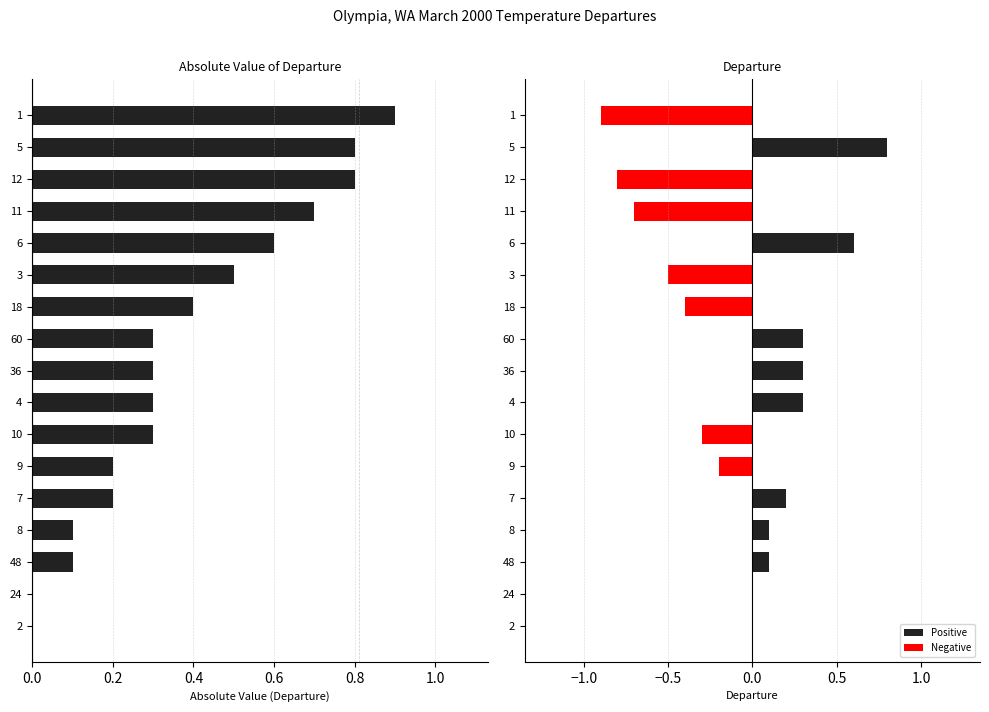

At 10, list the series in order from largest to smallest.

Absolute Departure, Departure